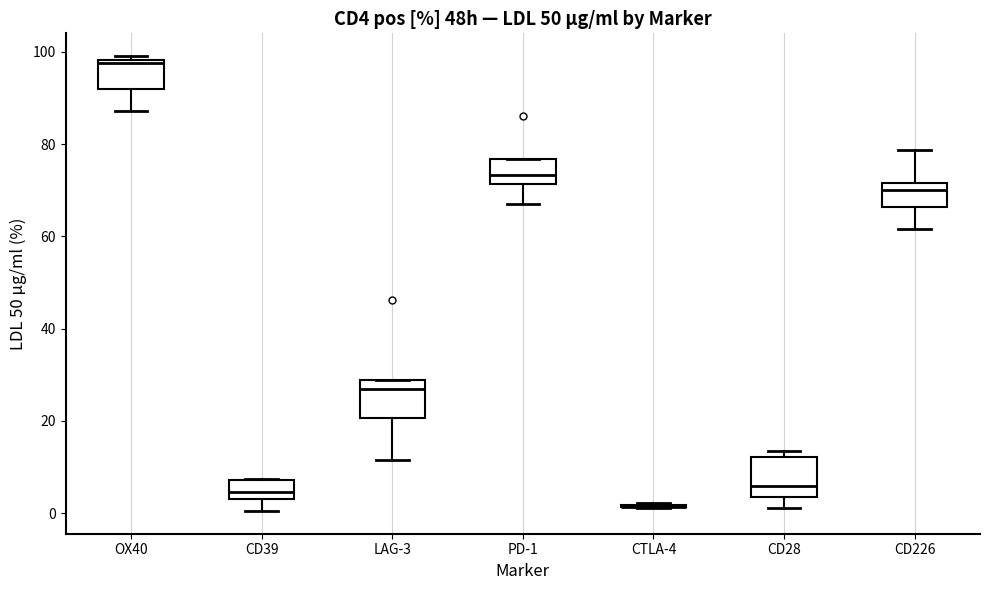

Reading left to right, transcribe this box plot: for each box, give where its median line is, the range the box spans, and where its two whiskers end, as read against the y-axis. The values are not printed on the chart, so give them approximately, as read against the axis.

OX40: median 98, box 92 to 98, whiskers 88 to 100
CD39: median 4 (inside the box), box 4 to 8, whiskers 0 to 8
LAG-3: median 28 (just below the box's upper edge), box 20 to 28, whiskers 12 to 28
PD-1: median 74, box 72 to 76, whiskers 68 to 76
CTLA-4: box collapsed to a line at 2, whiskers 2 to 2
CD28: median 6, box 4 to 12, whiskers 2 to 14
CD226: median 70, box 66 to 72, whiskers 62 to 78